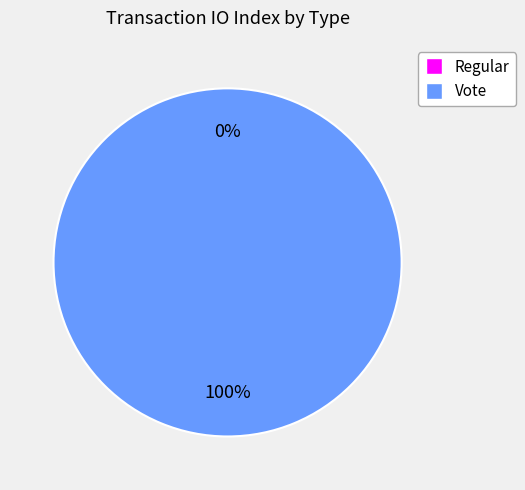

Which category has the smallest portion of the pie?

Regular